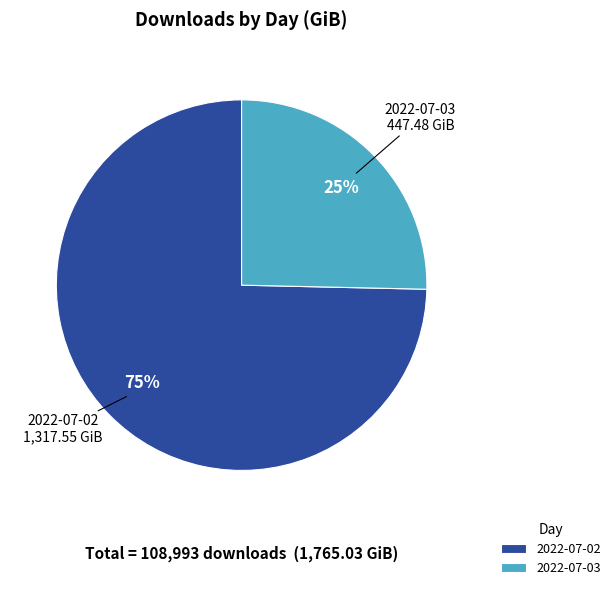

Is it true that 2022-07-02 is 75% of the pie?

True